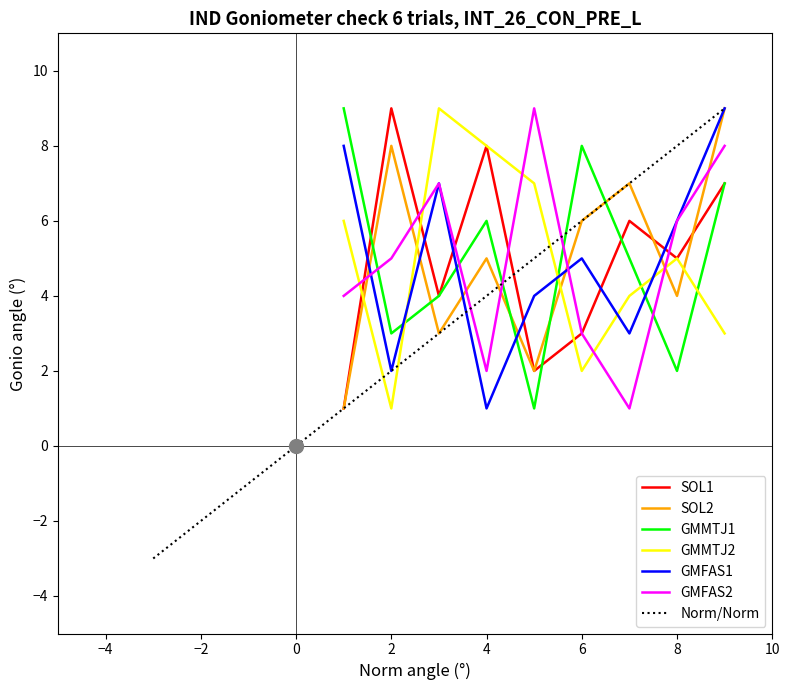

Which series ends up on top after the final intersection of GMFAS2 and SOL2?

SOL2